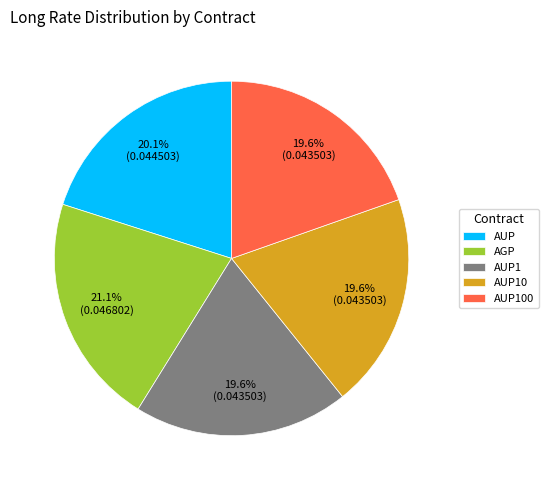

How many segments does this pie chart have?

5